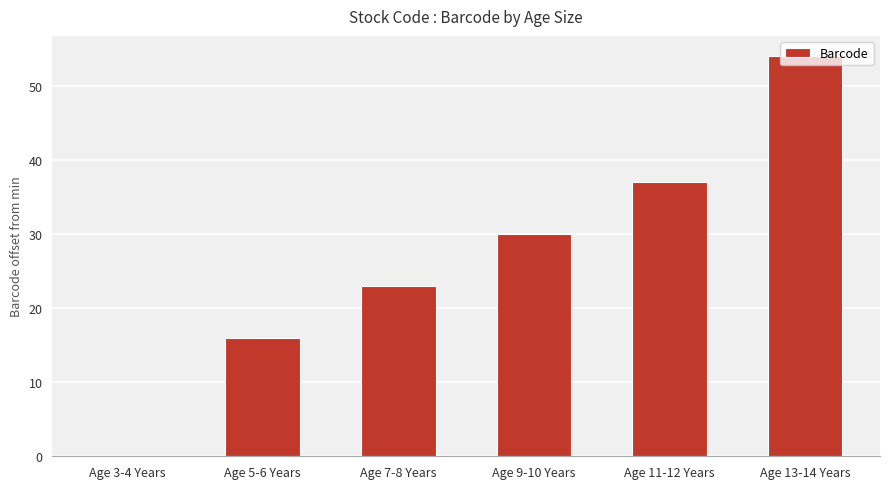

How many series are shown in this chart?

1